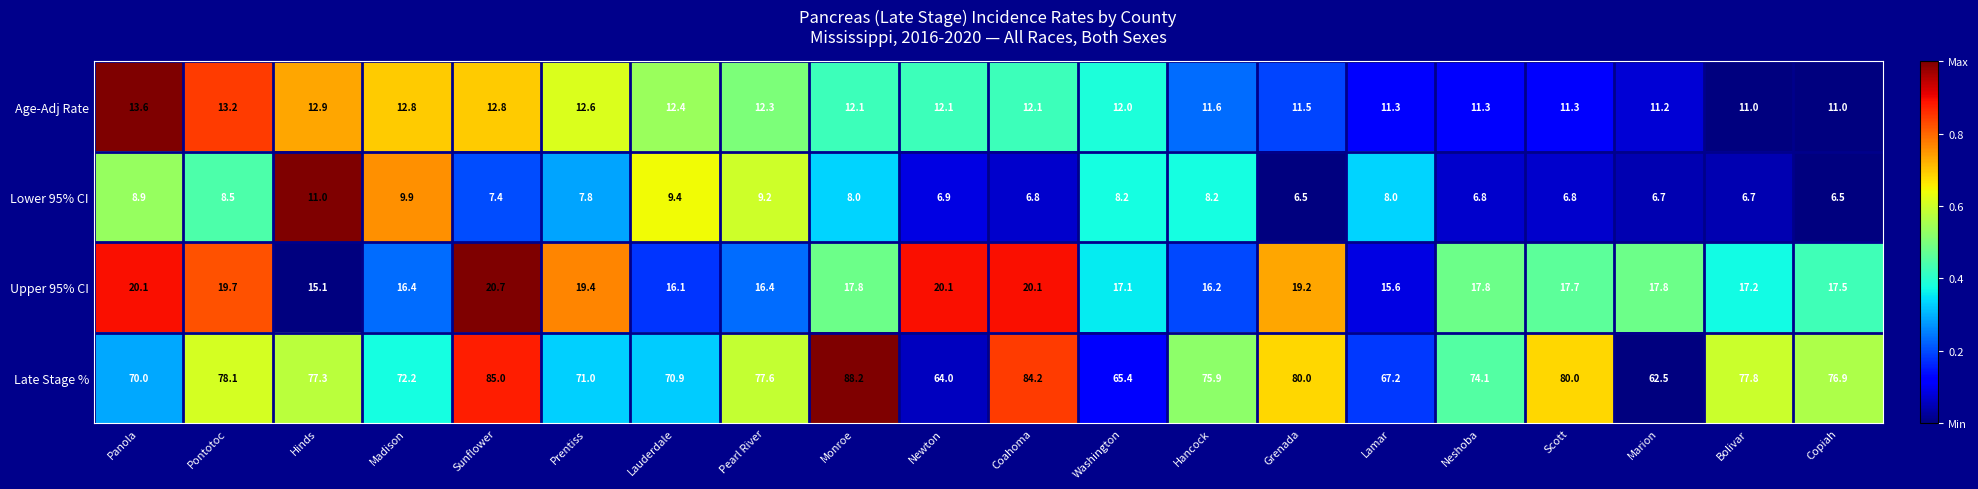

How many distinct data groups are displayed?

4